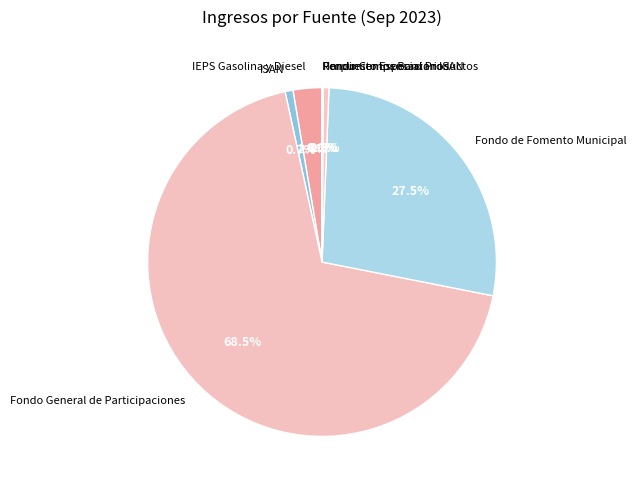

What portion of the pie excludes Impuesto Especial Productos?

99.5%